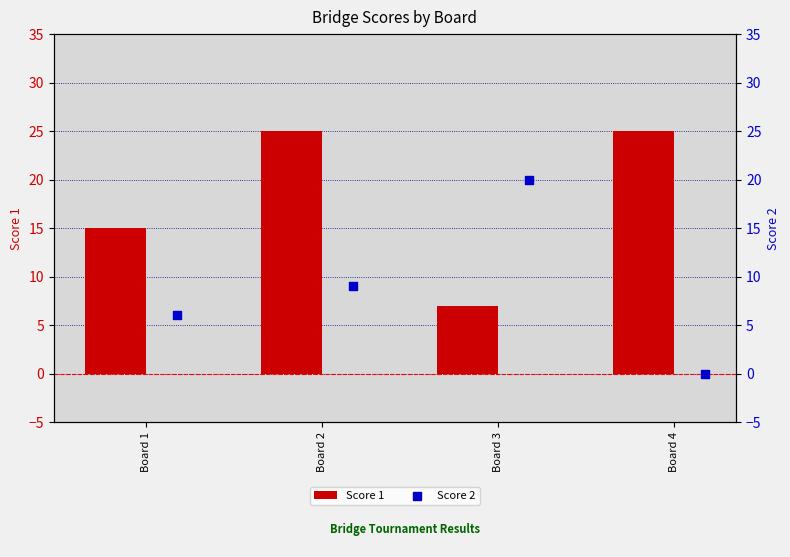

Which series has the widest spread of Y values?

Score 2